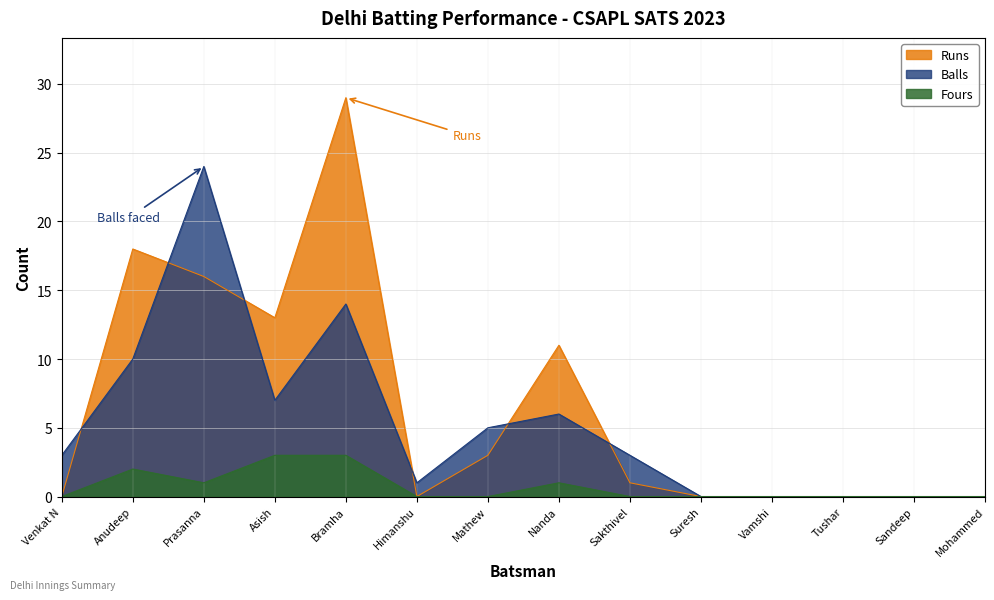

Is it true that Fours equals 0 at Tushar?

True